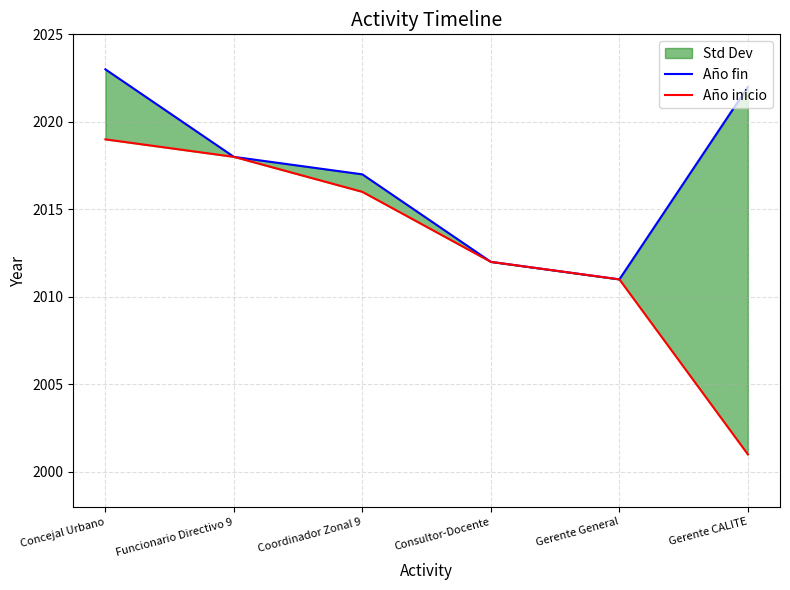

What is the maximum value shown in the chart?

2023